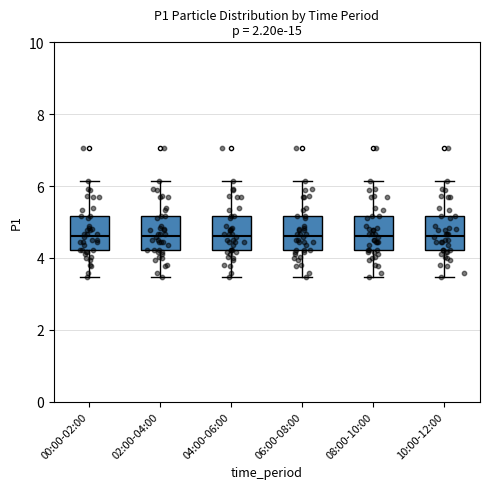

Reading left to right, transcribe this box plot: for each box, give where its median line is, the range the box spans, and where its two whiskers end, as read against the y-axis. The values are not printed on the chart, so give them approximately, as read against the axis.

00:00-02:00: median 4.6, box 4.2 to 5.2, whiskers 3.4 to 6.2
02:00-04:00: median 4.6, box 4.2 to 5.2, whiskers 3.4 to 6.2
04:00-06:00: median 4.6, box 4.2 to 5.2, whiskers 3.4 to 6.2
06:00-08:00: median 4.6, box 4.2 to 5.2, whiskers 3.4 to 6.2
08:00-10:00: median 4.6, box 4.2 to 5.2, whiskers 3.4 to 6.2
10:00-12:00: median 4.6, box 4.2 to 5.2, whiskers 3.4 to 6.2